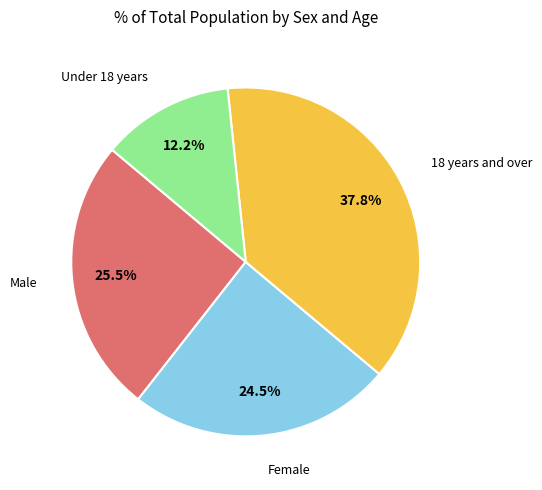

To the nearest percent, what is the average slice percentage?

25%